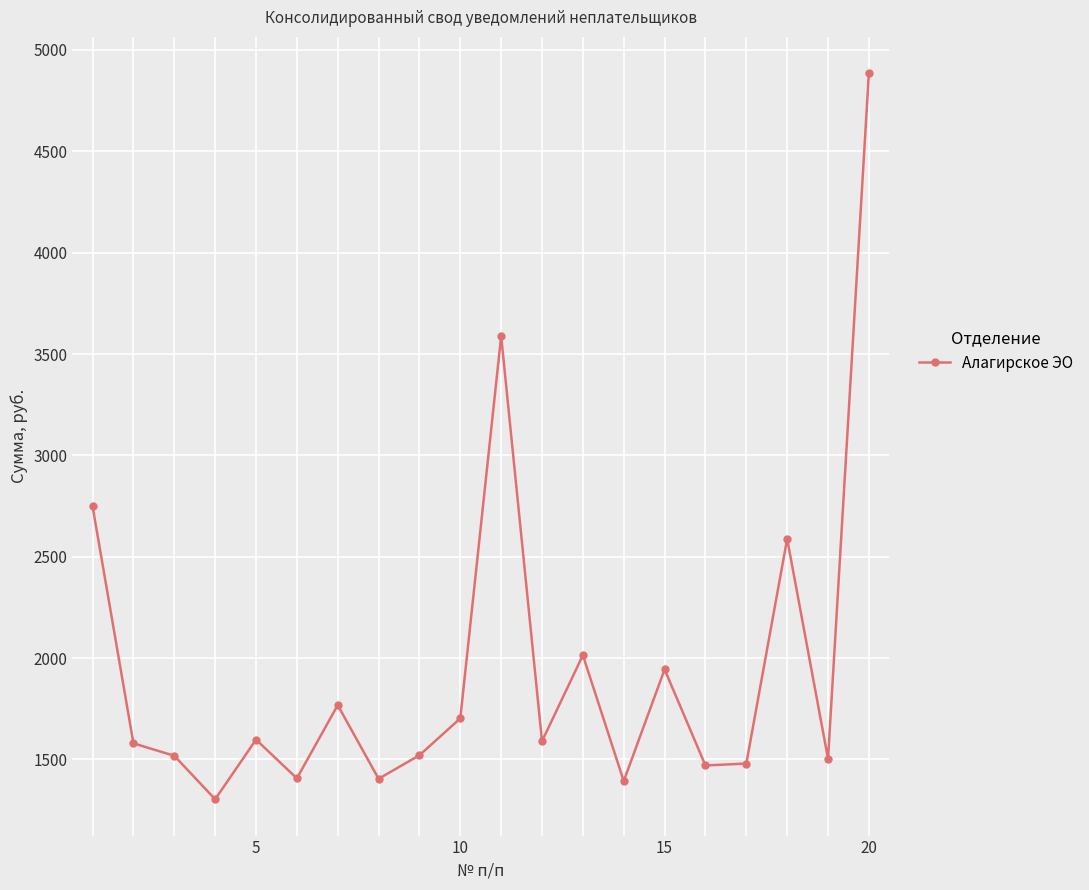

What is the greatest value displayed?

4885.6